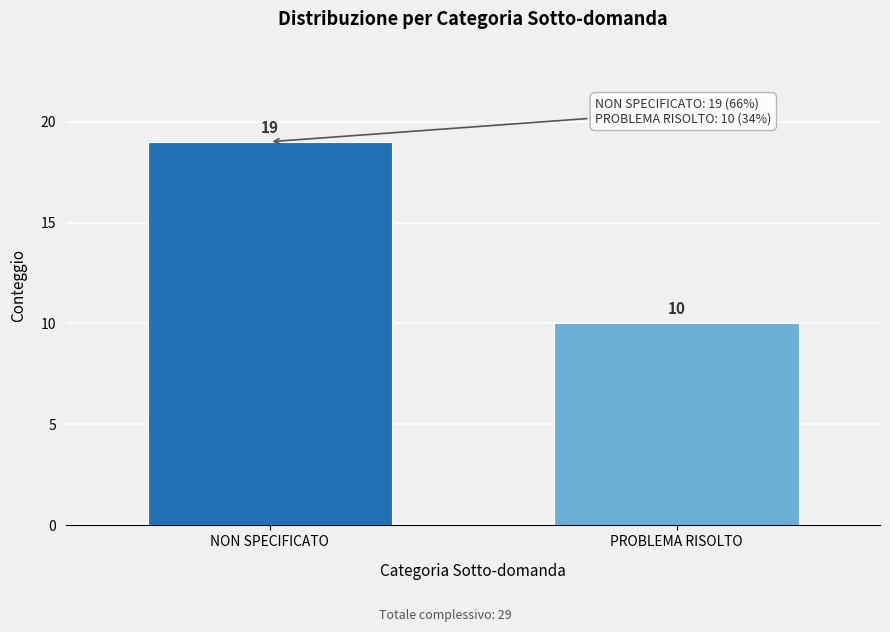

Reading right to left, transcribe all the data shown in this chart.

PROBLEMA RISOLTO=10	NON SPECIFICATO=19